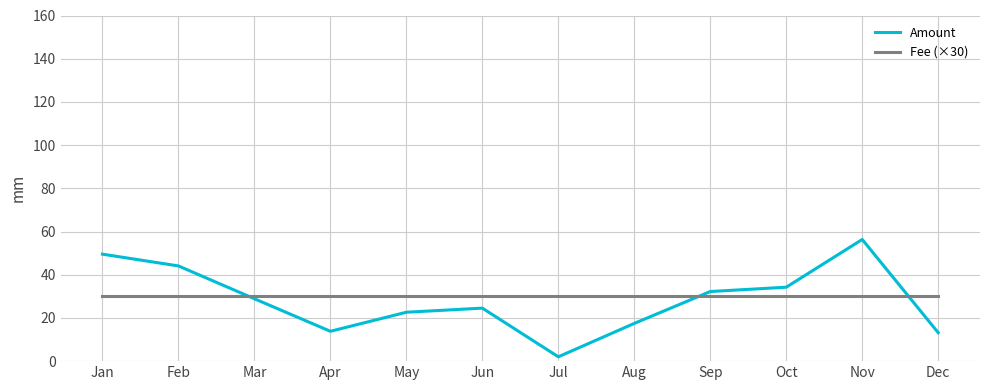

Is this an area chart (filled region under the line)?

No